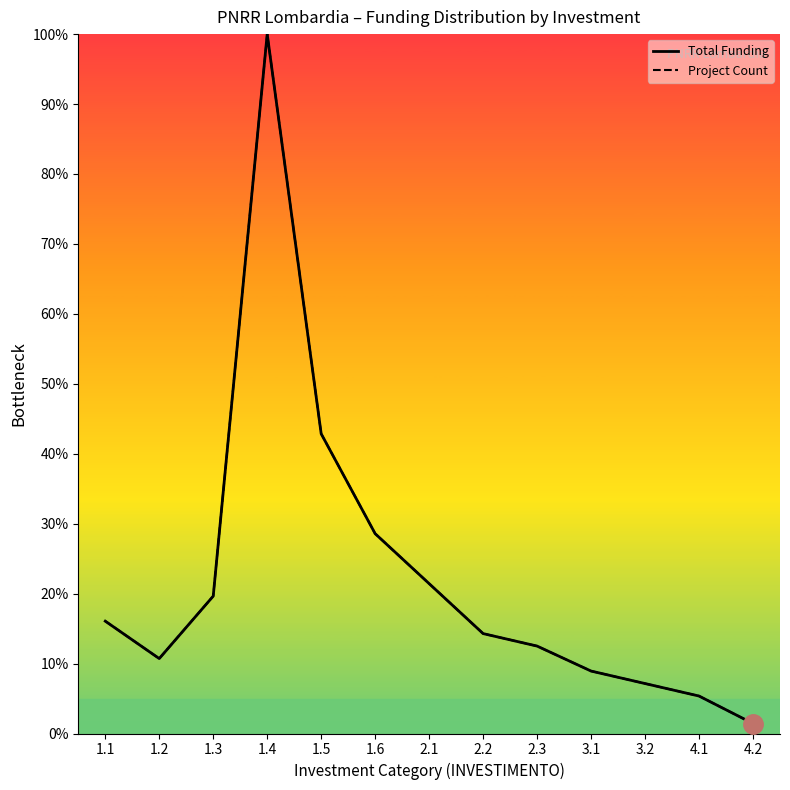

Reading left to right, what are all the values shown in this chart?

Total Funding: 16.1	10.7	19.6	100.0	42.9	28.6	21.4	14.3	12.5	8.9	7.1	5.4	1.4
Project Count: 16.1	10.7	19.6	100.0	42.9	28.6	21.4	14.3	12.5	8.9	7.1	5.4	1.4